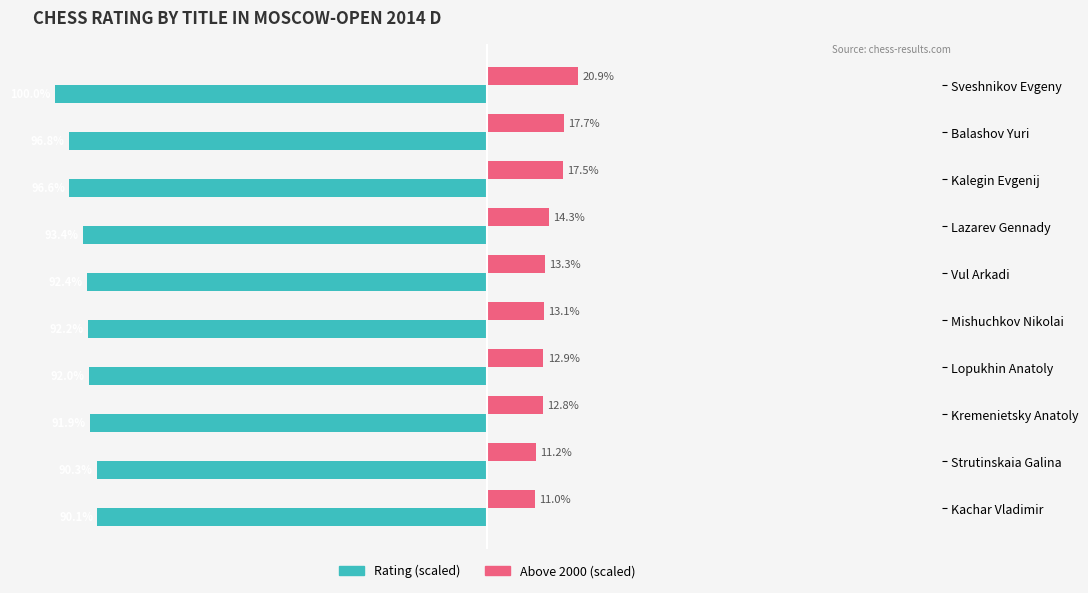

Where is Above 2000 (scaled) nearest to the value 15?

Lazarev Gennady